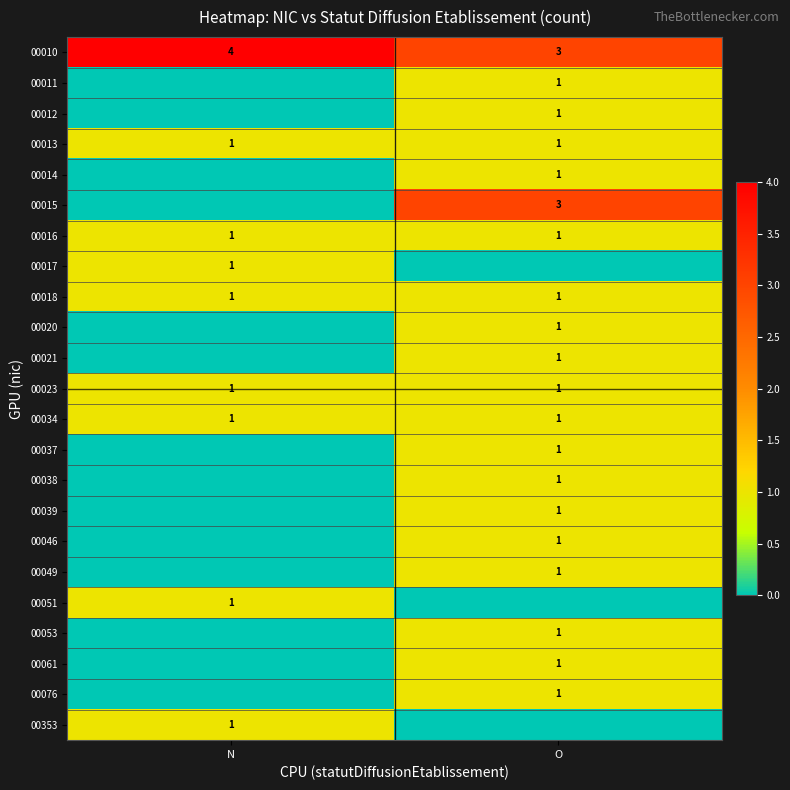

What is the sum of the 00010 values at O and N?

7